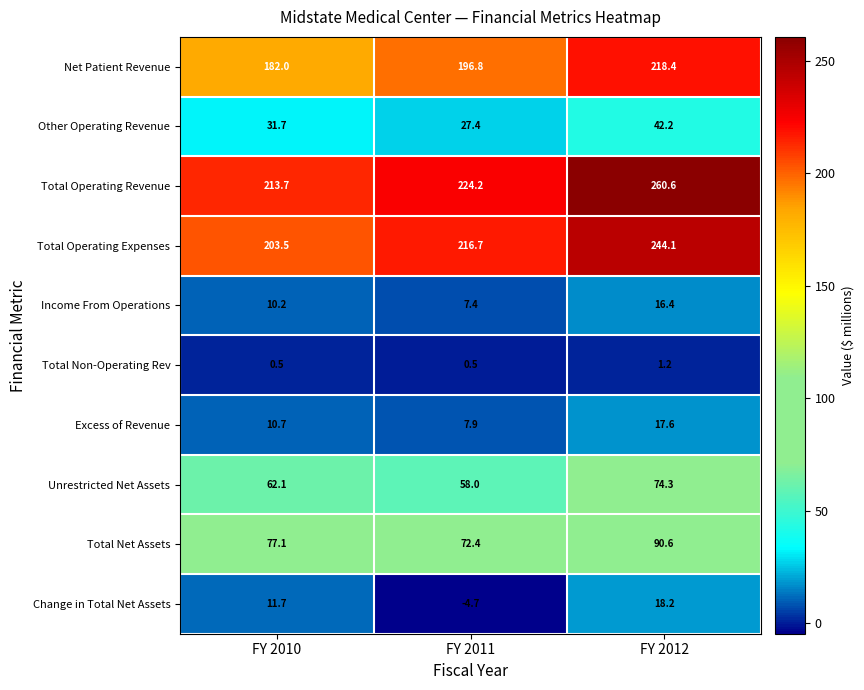

Which series has the widest spread of values?

Total Operating Revenue